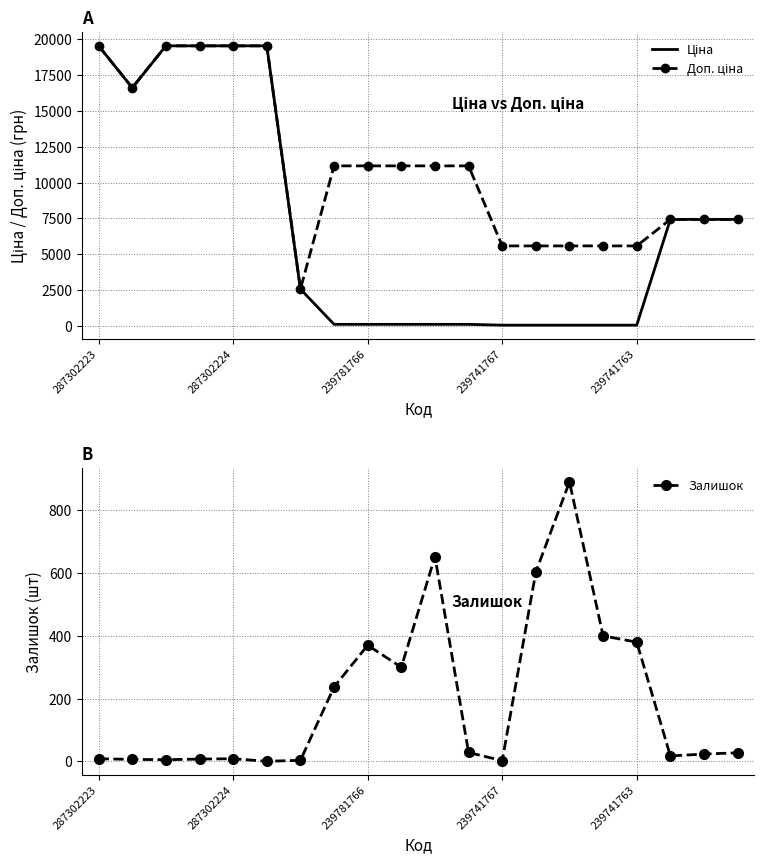

What is the value of the Ціна point at the 11th from the left?

111.7